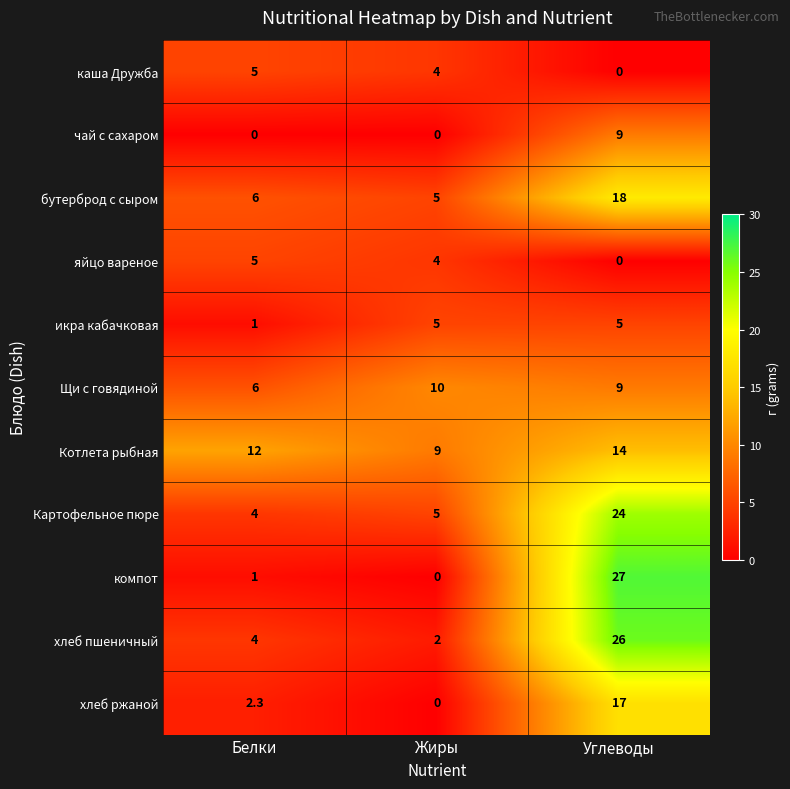

At which label is Картофельное пюре closest to 14?

Жиры